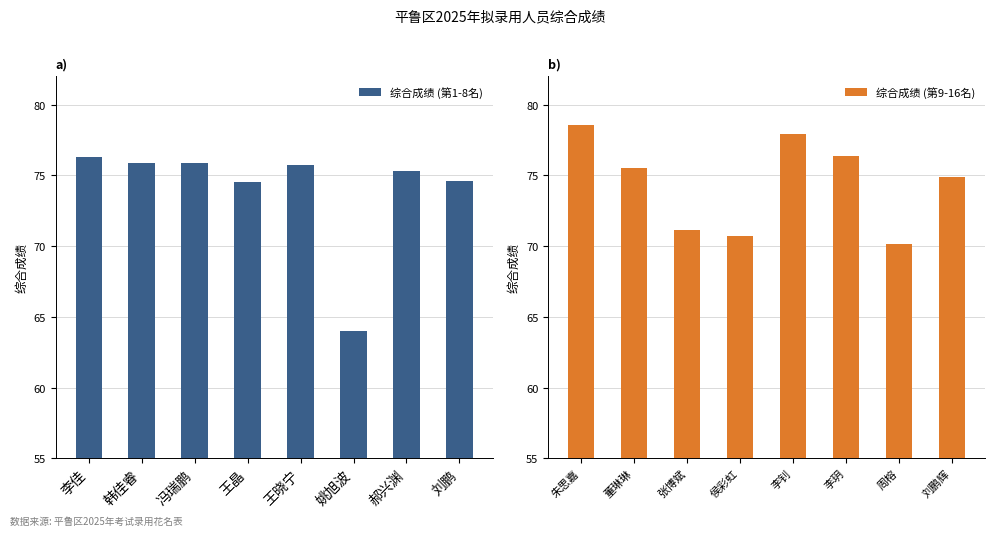

What is the difference between the maximum and minimum values in the 综合成绩 (第9-16名) series?

8.4